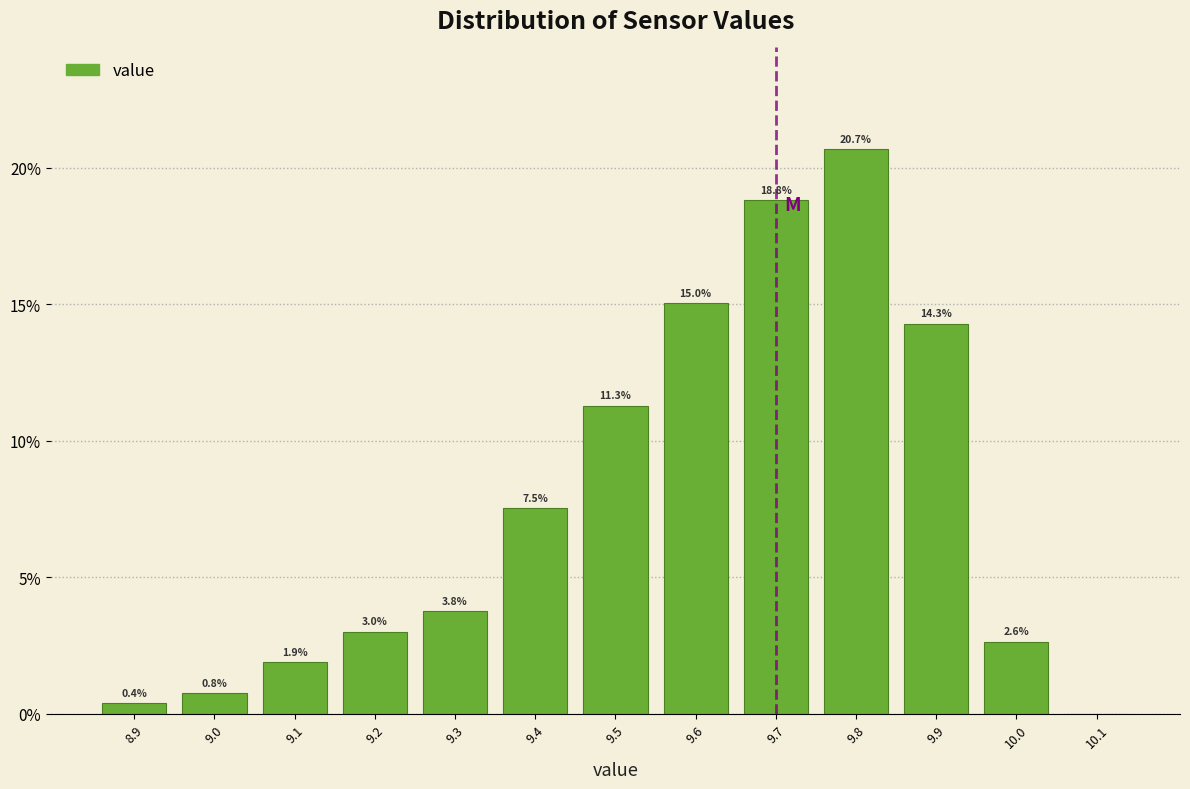

Over which range of the x-axis is the bar tallest?

9.75 to 9.85